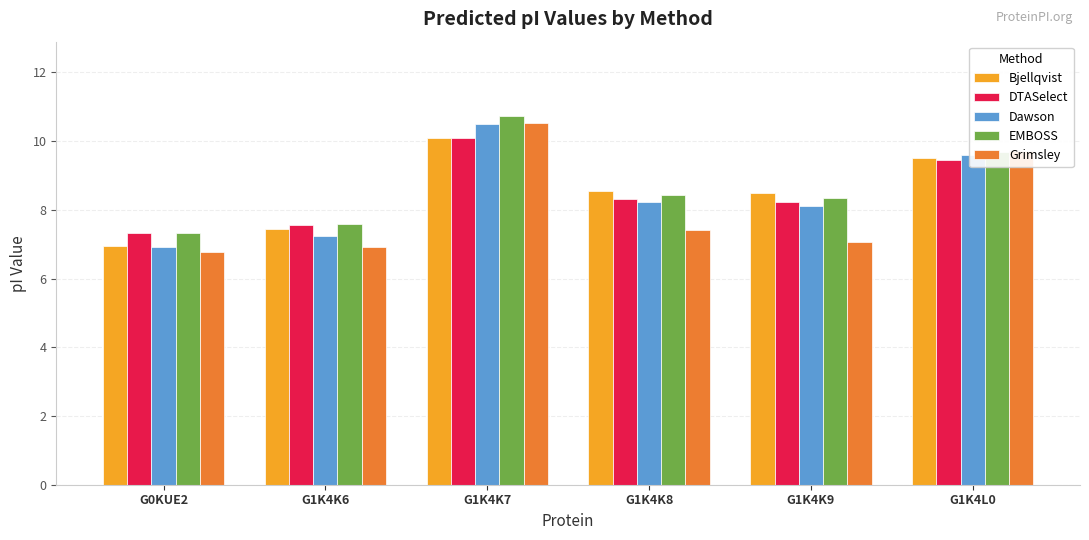

What is the sum of all Dawson values?

50.6